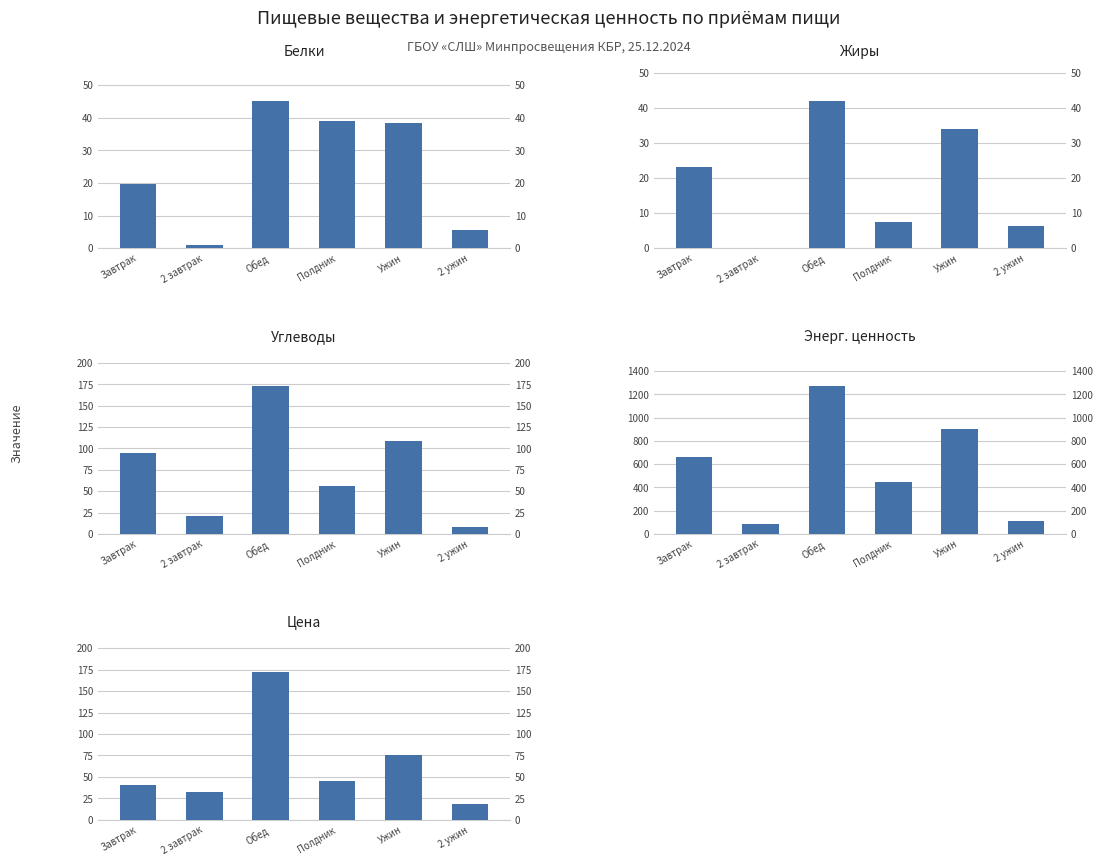

Where is Цена nearest to the value 95?

Ужин